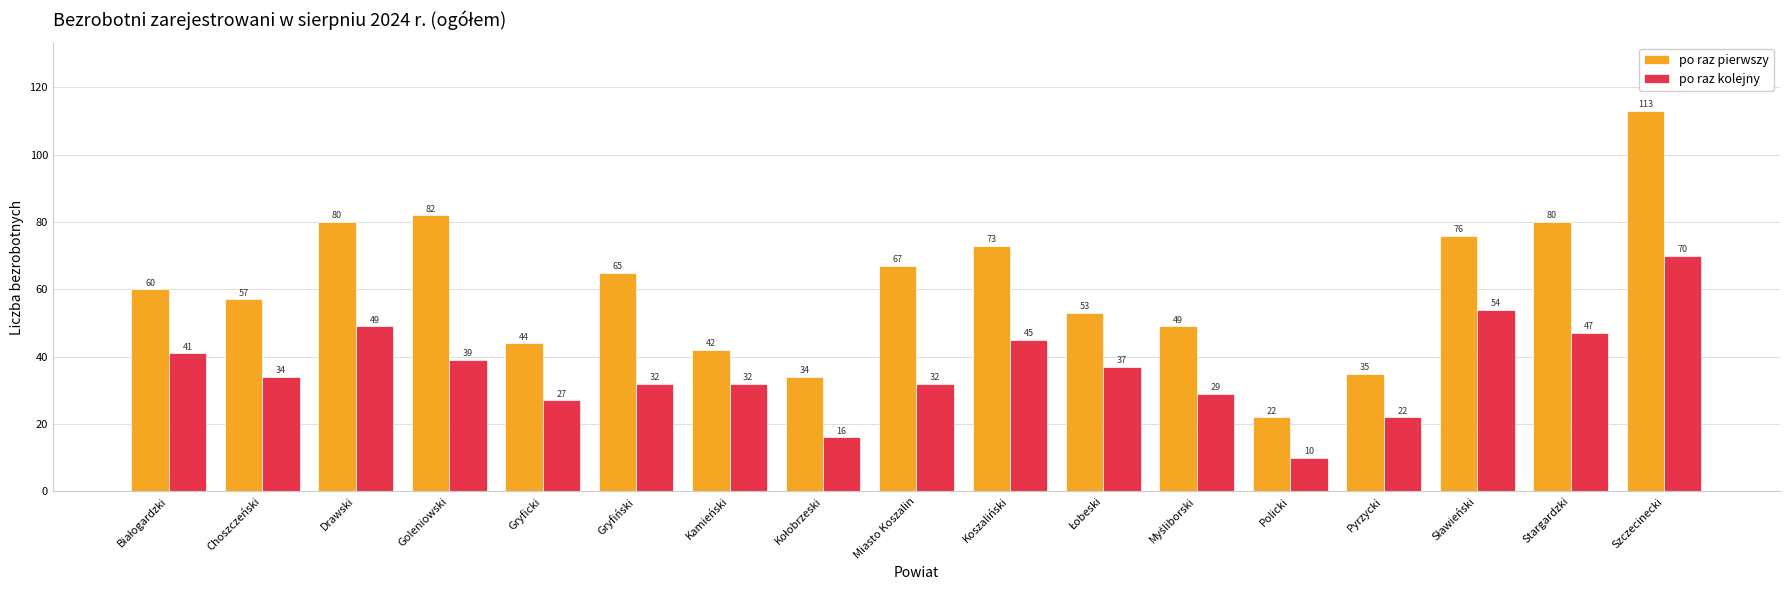

Which series has the largest total across all categories?

po raz pierwszy